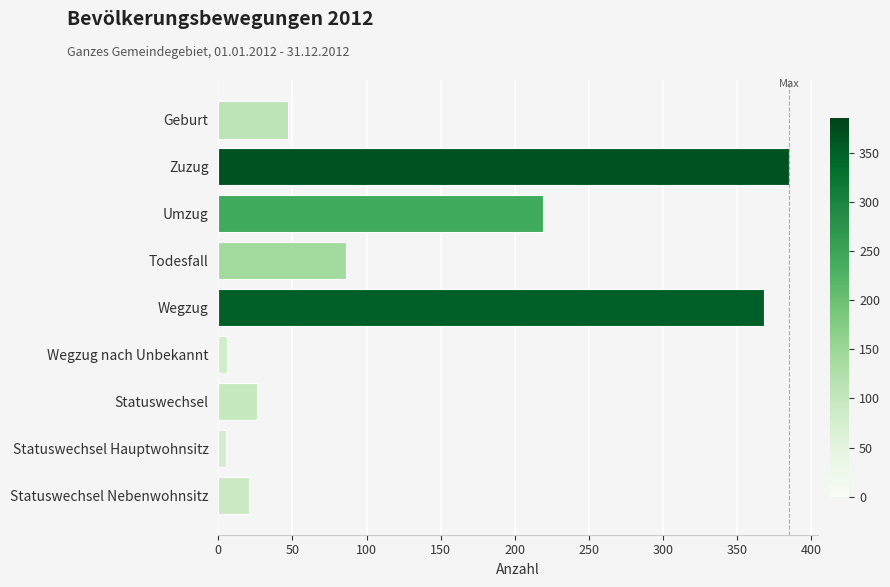

What is the maximum value shown in the chart?

385